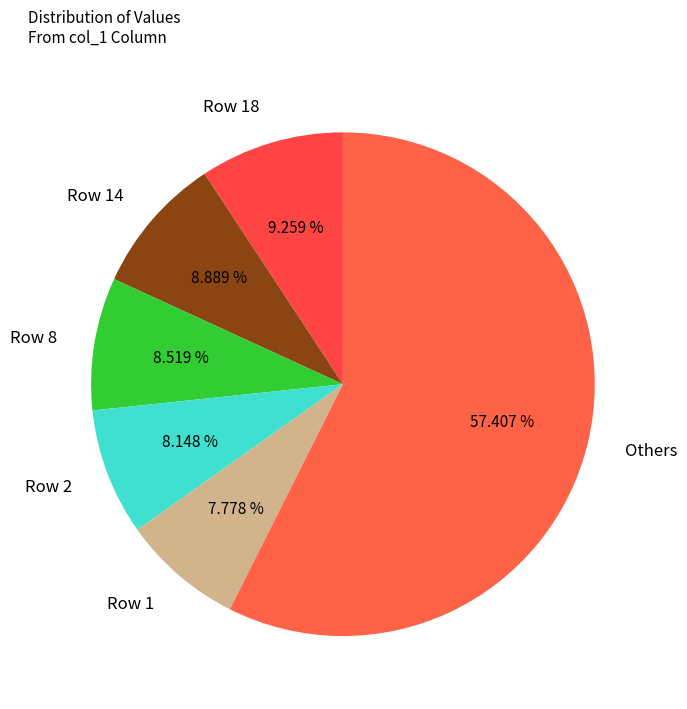

Approximately how many times larger is the value at Row 18 compared to Row 1?

1.2